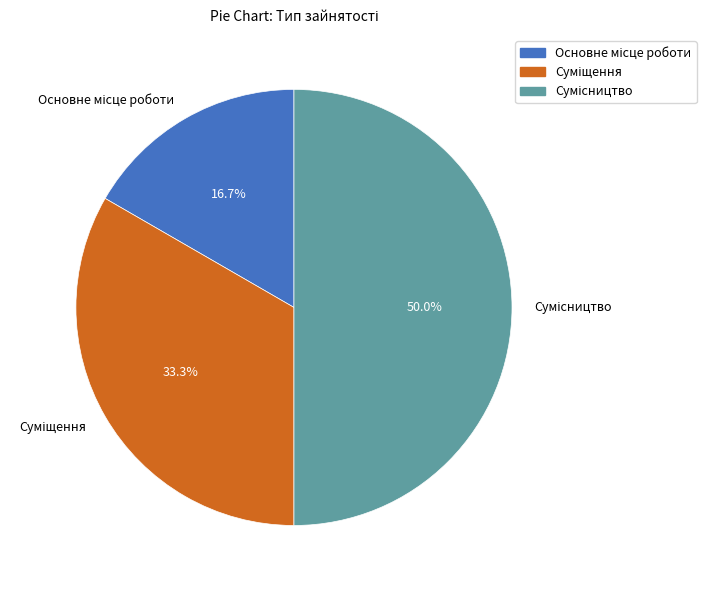

To the nearest percent, what is the difference between the largest and smallest slice percentages?

33%